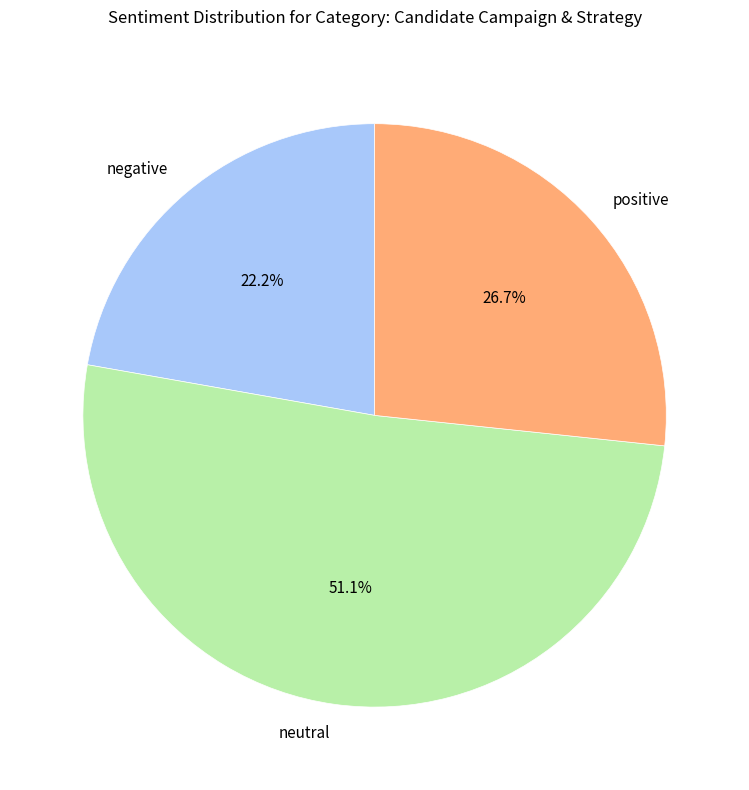

Which slice is the smallest?

negative